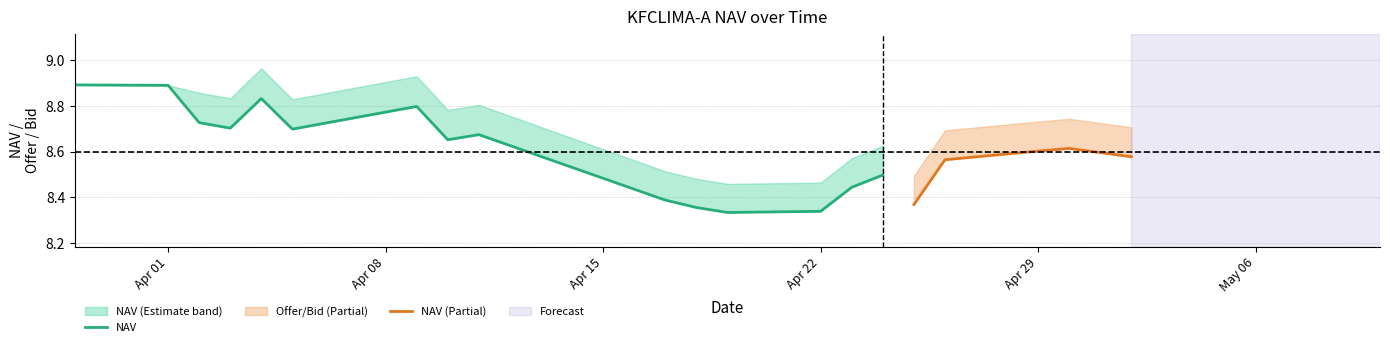

How many positive values does the Offer series have?

18